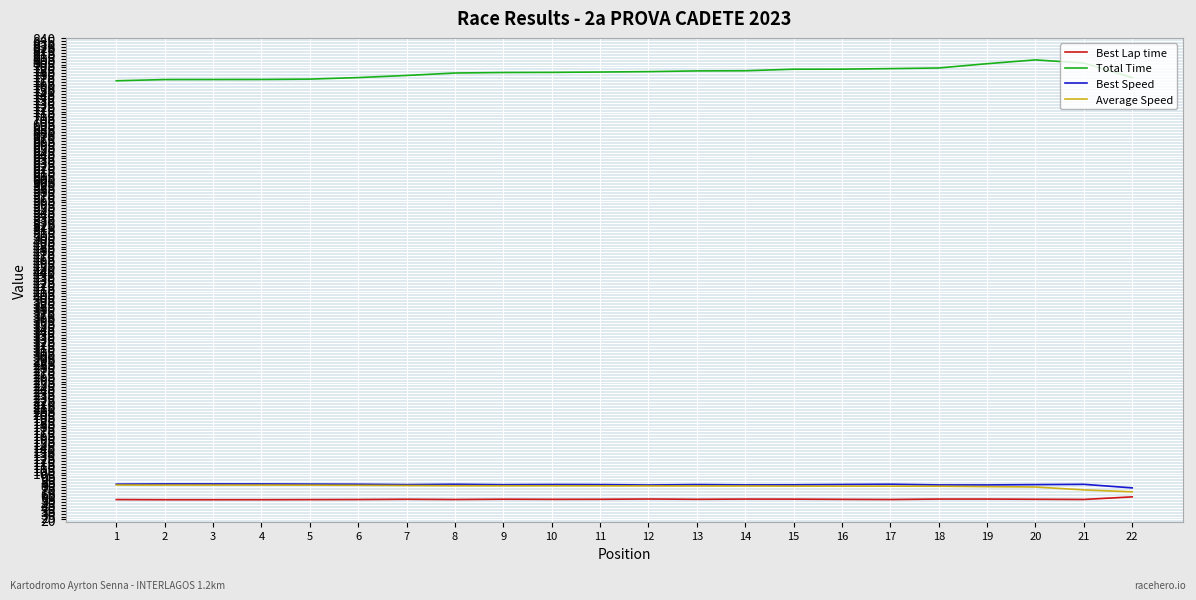

What are all the series names shown in the legend?

Best Lap time, Total Time, Best Speed, Average Speed